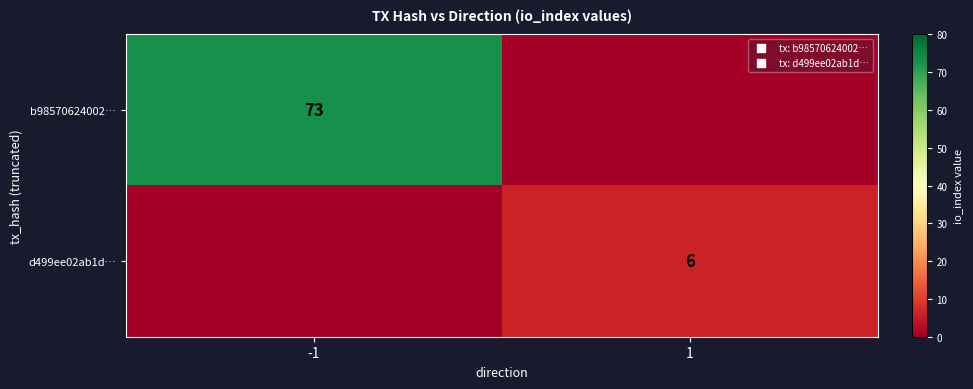

The b98570624002… series shows 129 at -1. True or false?

False